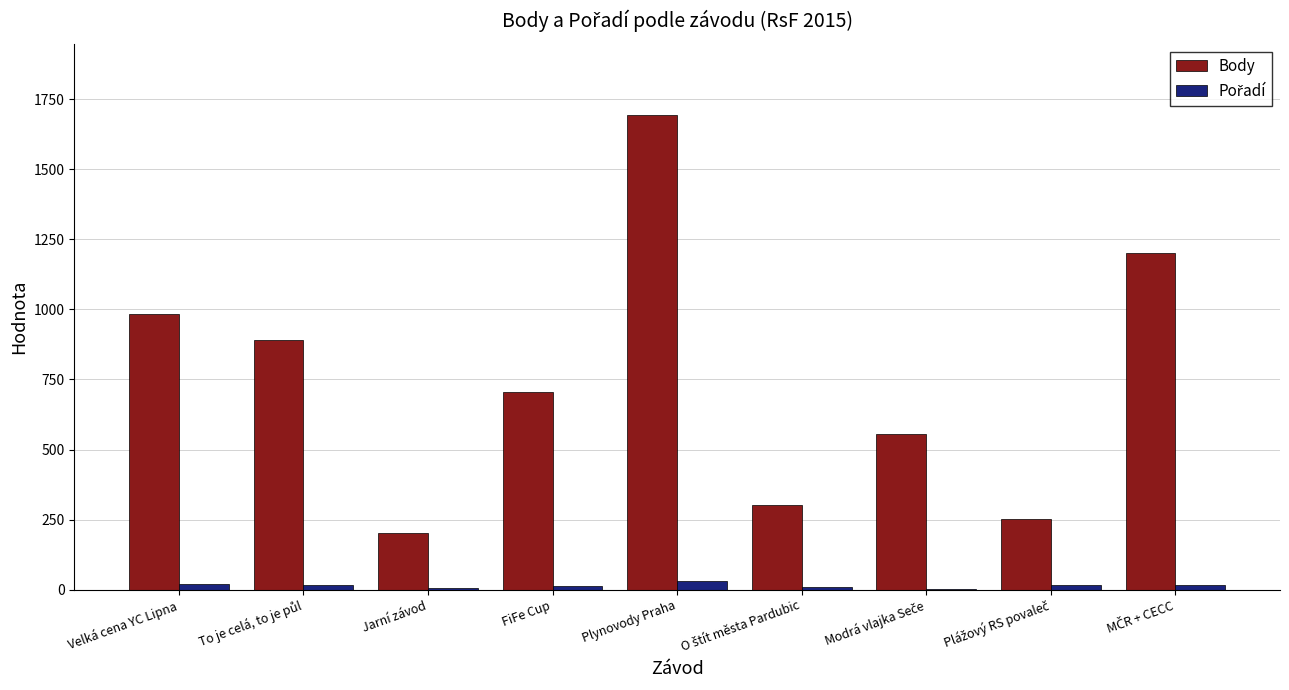

At which category does the chart reach its peak across all series?

Plynovody Praha